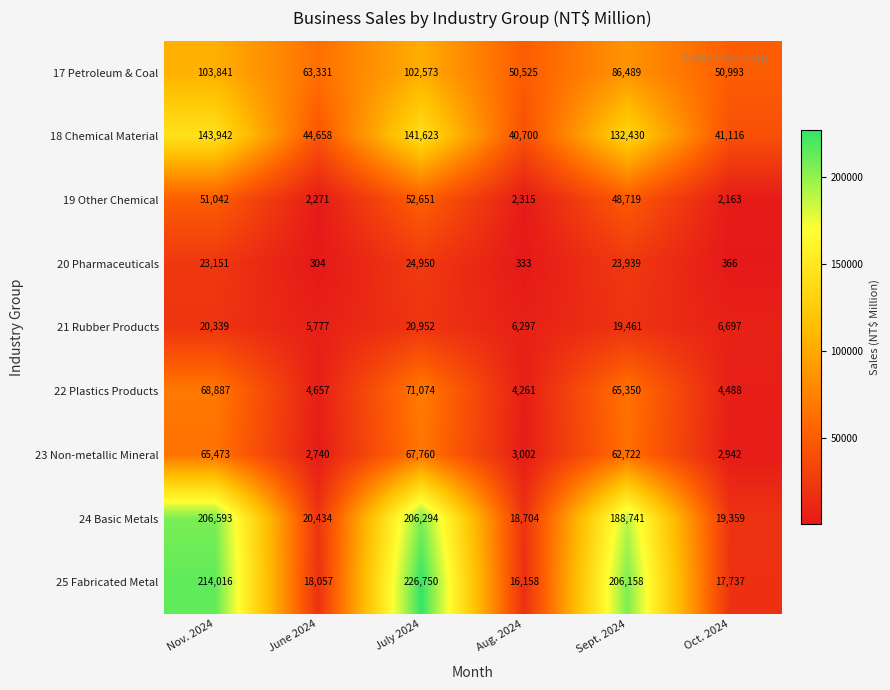

Is it true that 18 Chemical Material equals 40700 at Aug. 2024?

True